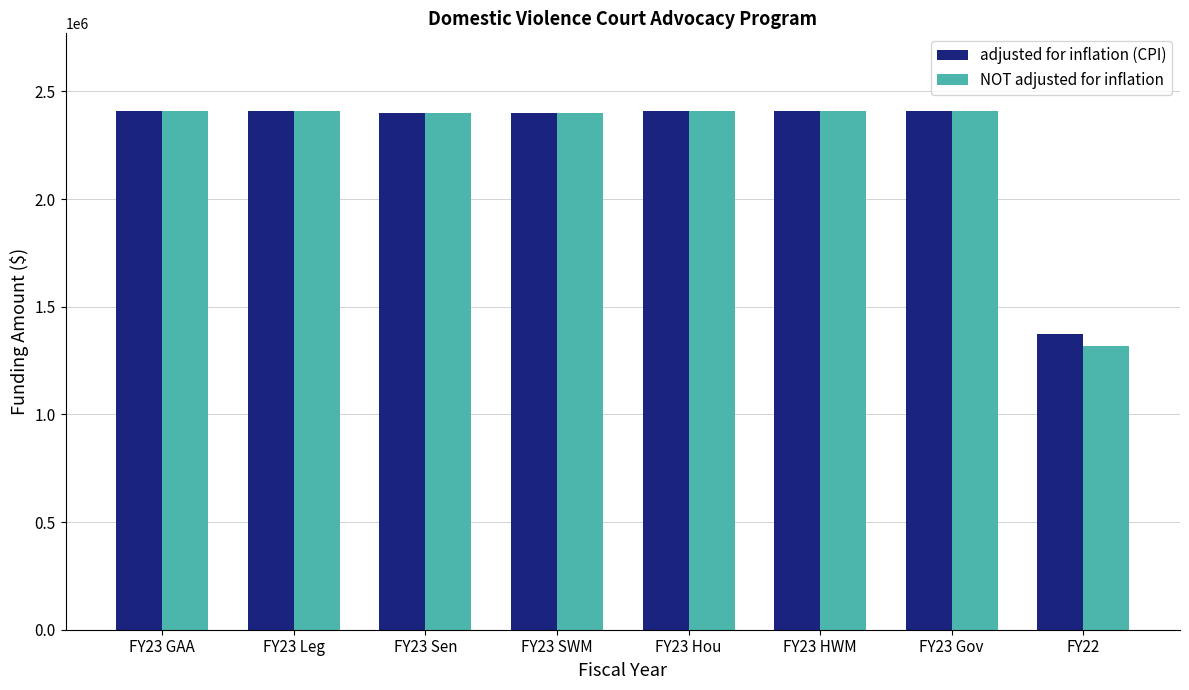

The adjusted for inflation (CPI) series shows 2408705 at FY23 Leg. True or false?

True